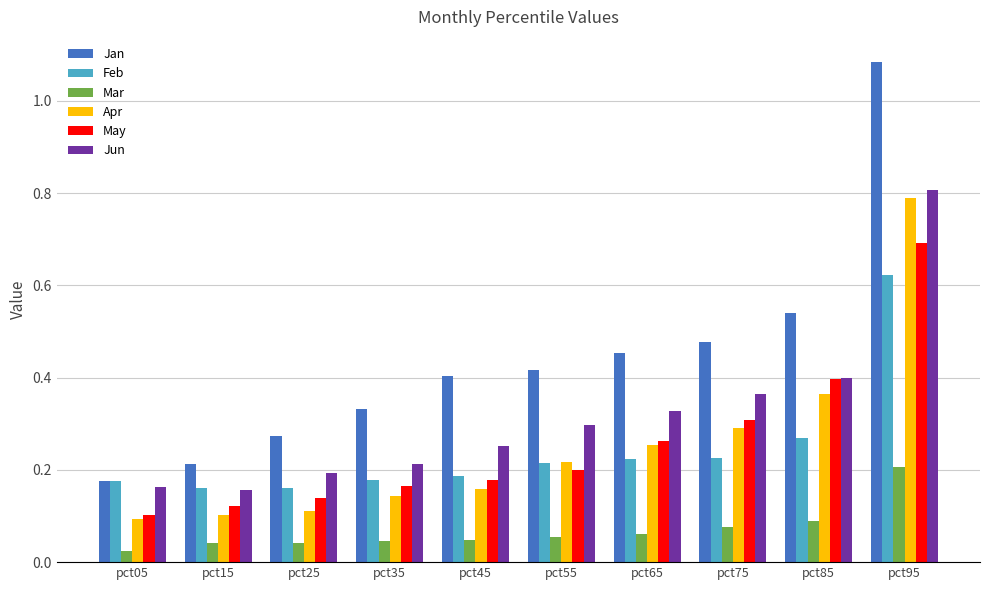

Where is Jan nearest to the value 0?

pct05